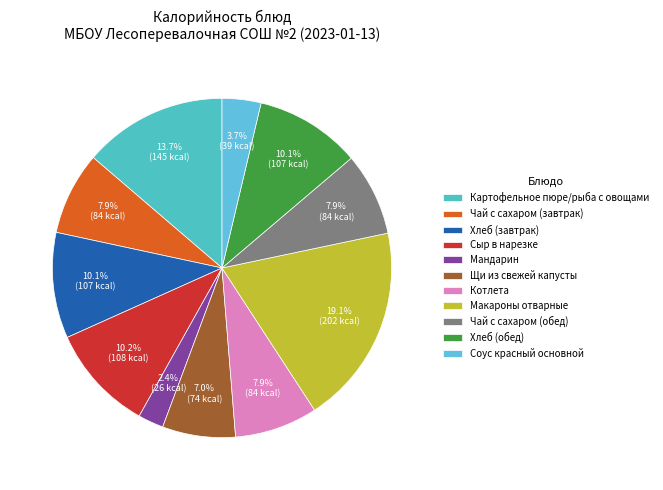

Is it true that Макароны отварные is 19% of the pie?

True